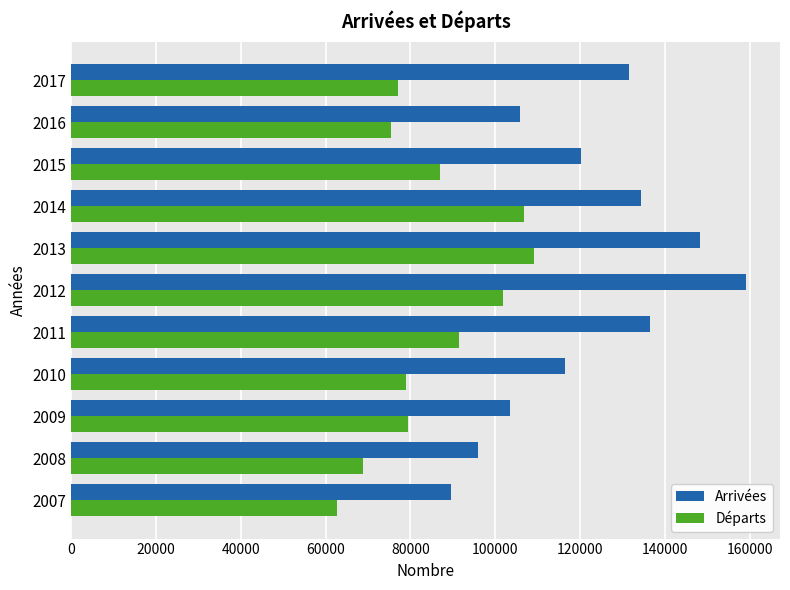

Between 2007 and 2015, which series saw the biggest shift?

Arrivées